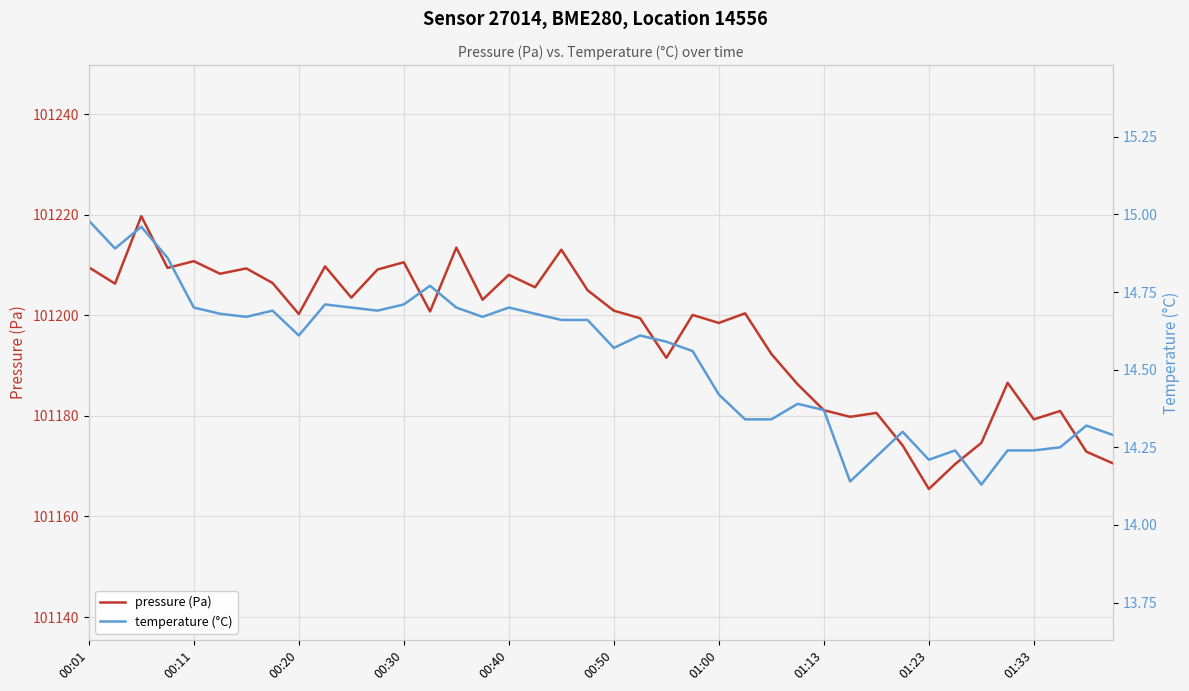

At 13, list the series in order from smallest to largest.

temperature (°C), pressure (Pa)